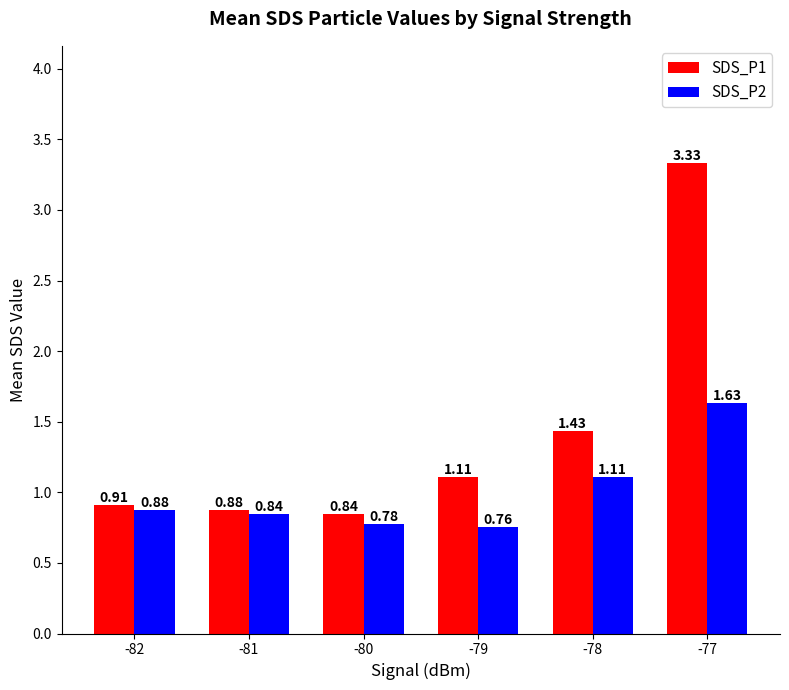

What is the difference between the maximum and minimum values in the SDS_P1 series?

2.5